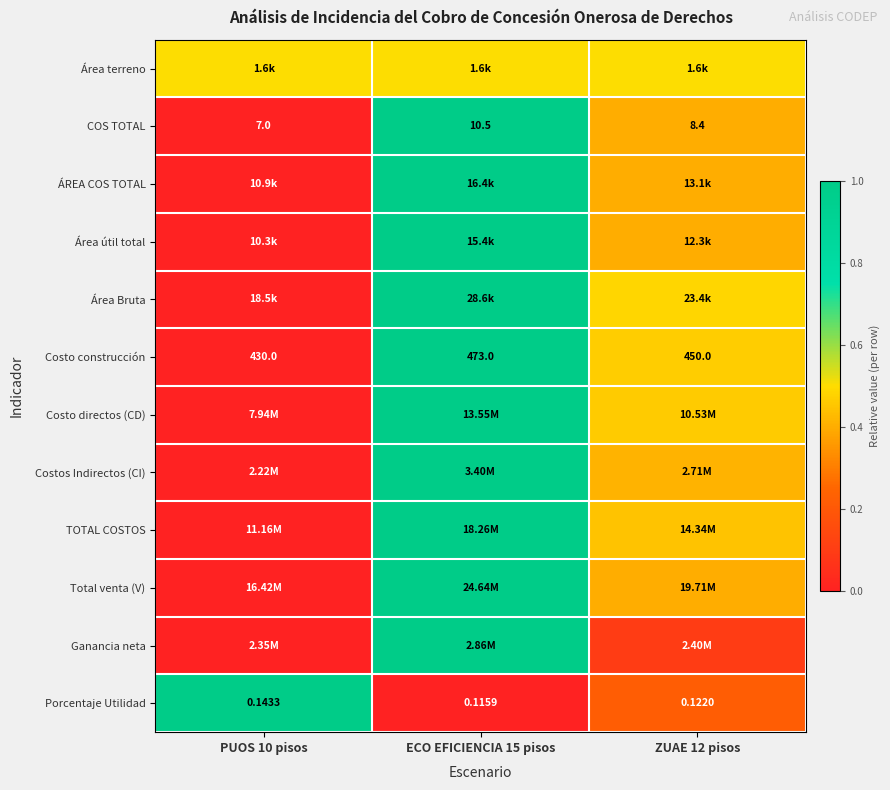

At ECO EFICIENCIA 15 pisos, list the series in order from largest to smallest.

COS TOTAL, ÁREA COS TOTAL, Área útil total, Área Bruta, Costo construcción, Costo directos (CD), Costos Indirectos (CI), TOTAL COSTOS, Total venta (V), Ganancia neta, Área terreno, Porcentaje Utilidad